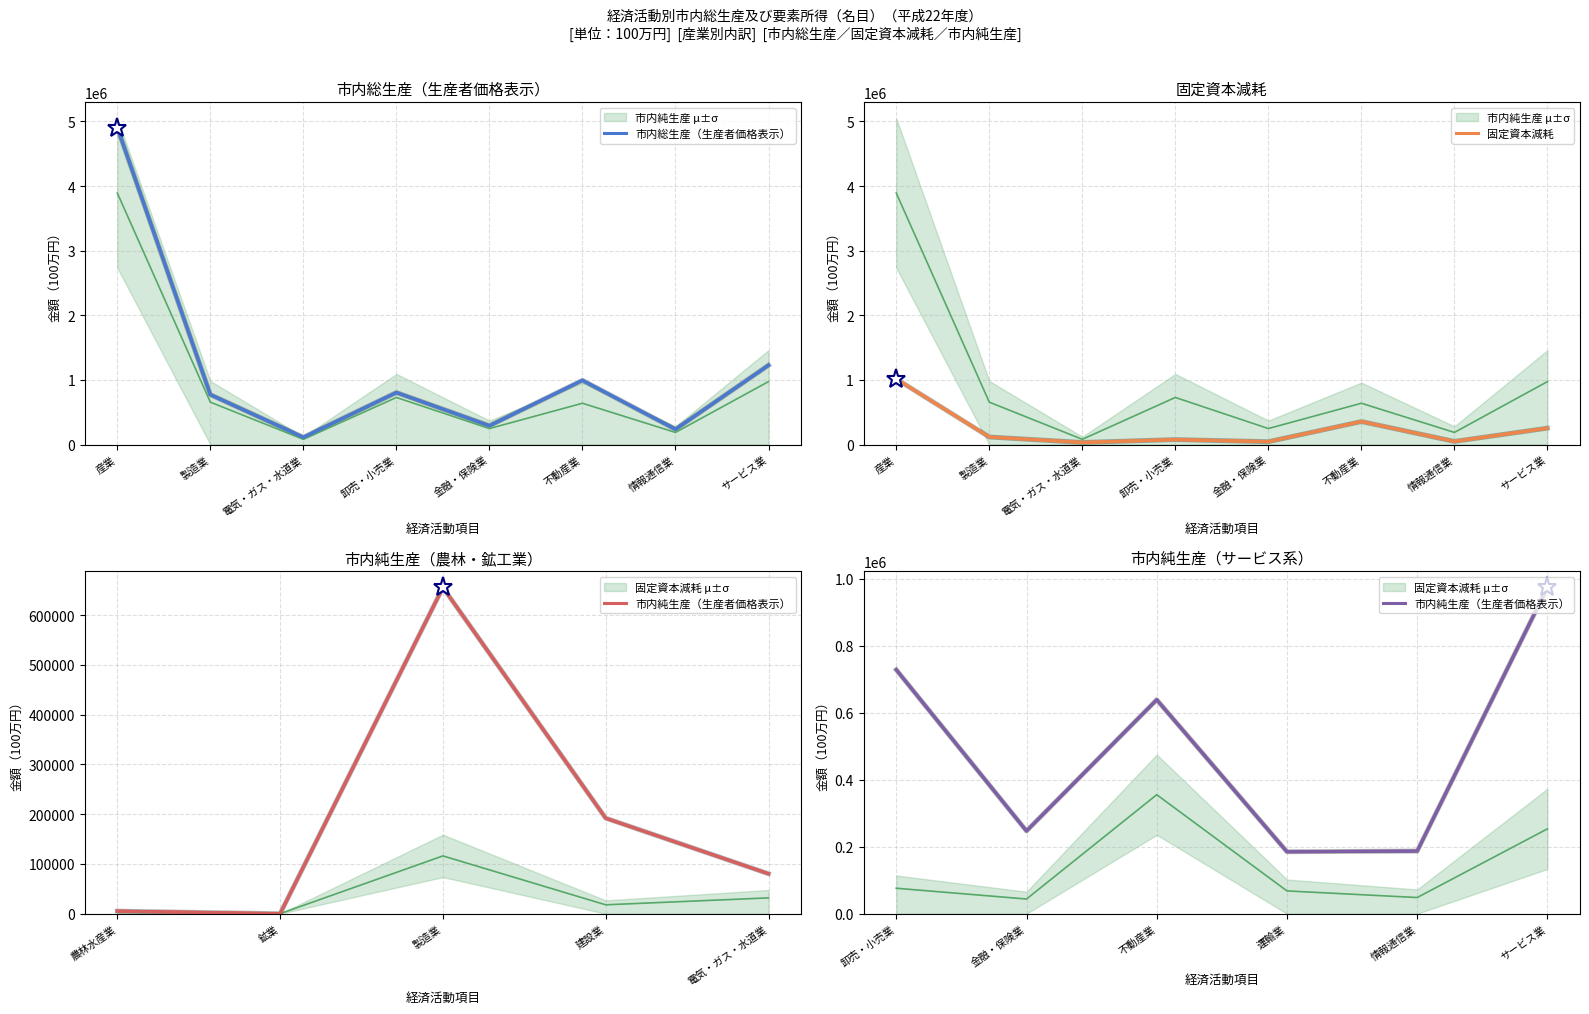

Reading left to right, extract all data points from this chart.

市内総生産（生産者価格表示）: 産業=4904853	農林水産業=8818	鉱業=94	製造業=771408	建設業=209689	電気・ガス・水道業=111957	卸売・小売業=804005	金融・保険業=290657	不動産業=993569	運輸業=252817	情報通信業=235057	サービス業=1226782
固定資本減耗: 産業=1013573	農林水産業=3684	鉱業=58	製造業=116085	建設業=17832	電気・ガス・水道業=31756	卸売・小売業=75954	金融・保険業=43778	不動産業=355094	運輸業=67942	情報通信業=48206	サービス業=253184
市内純生産（生産者価格表示）: 産業=3891280	農林水産業=5134	鉱業=36	製造業=655323	建設業=191857	電気・ガス・水道業=80201	卸売・小売業=728051	金融・保険業=246879	不動産業=638475	運輸業=184875	情報通信業=186851	サービス業=973598